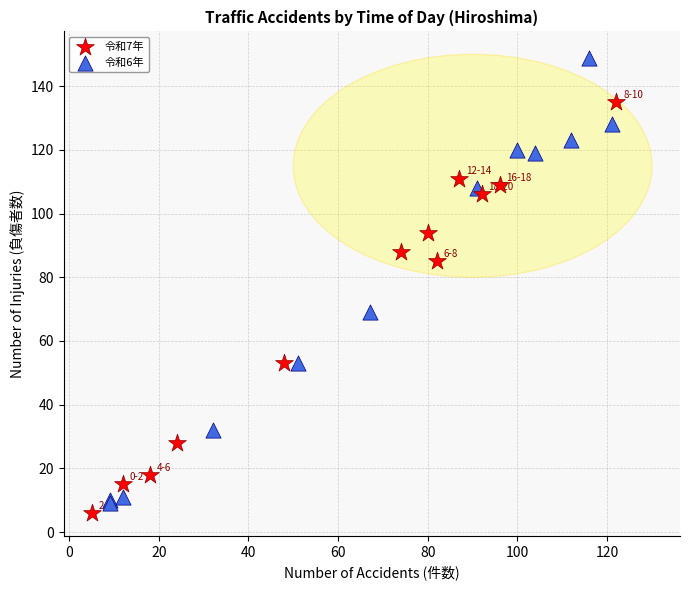

Which series reaches the minimum Y coordinate?

令和7年